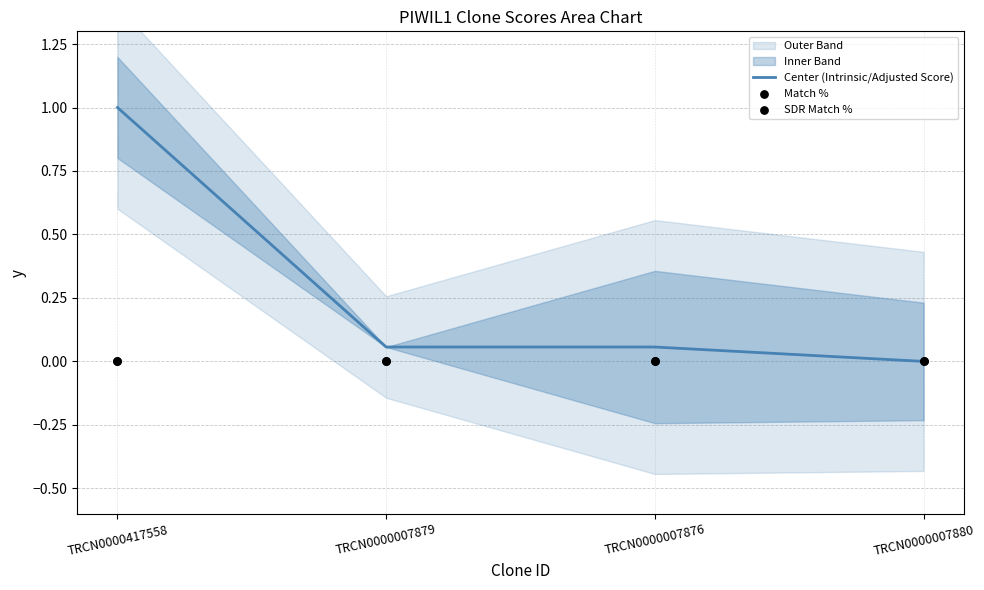

What is the total value across all series at TRCN0000007879?

0.1